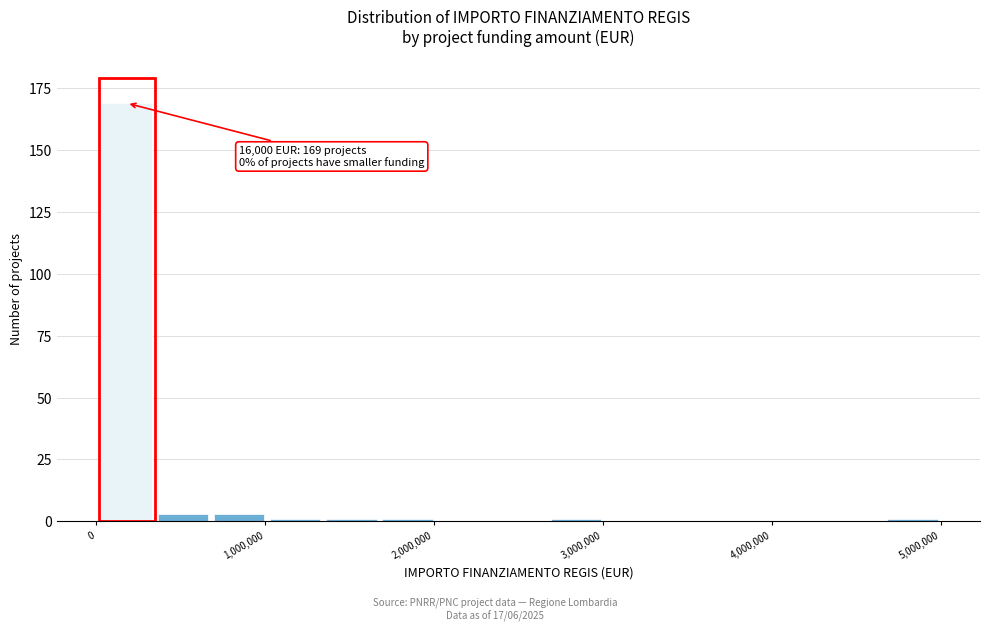

Around what value on the x-axis is the tallest bar? Give the approximate position of its centre, as read against the axis.

200000